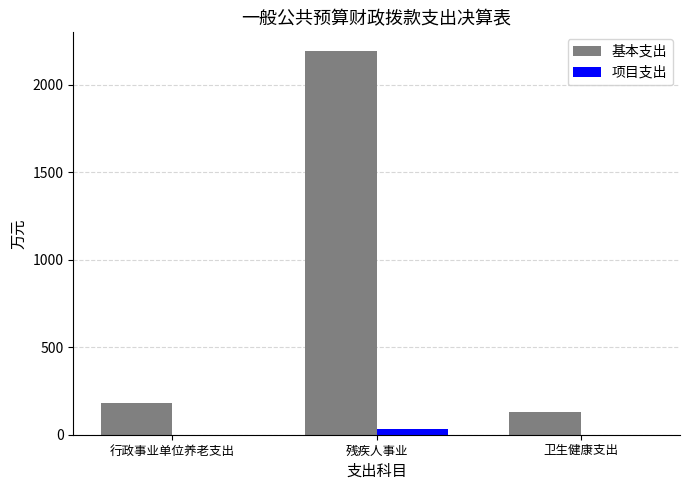

What is the sum of all 项目支出 values?

32.7